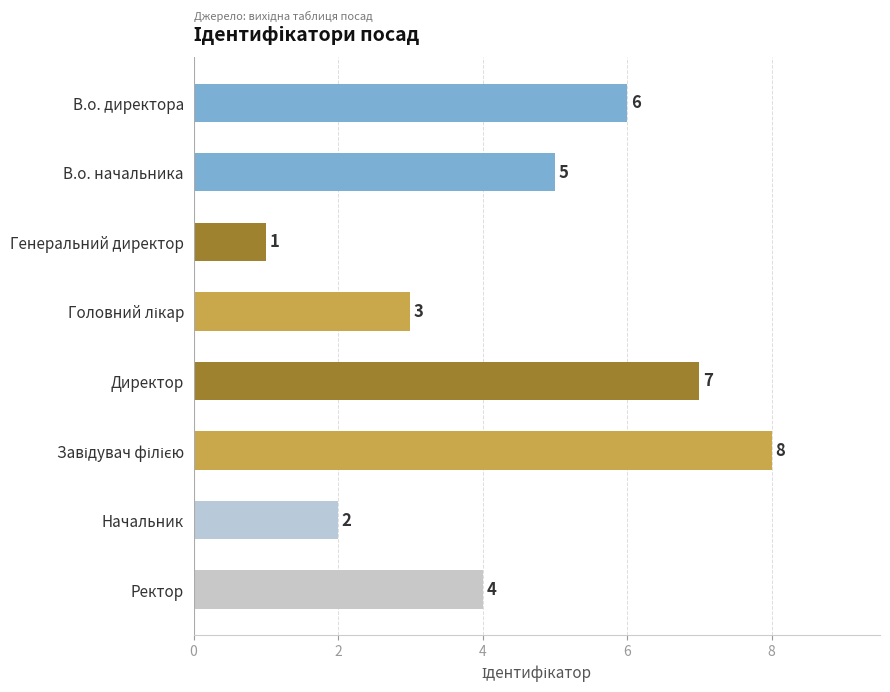

What is the sum of the values at Ректор and Начальник?

6